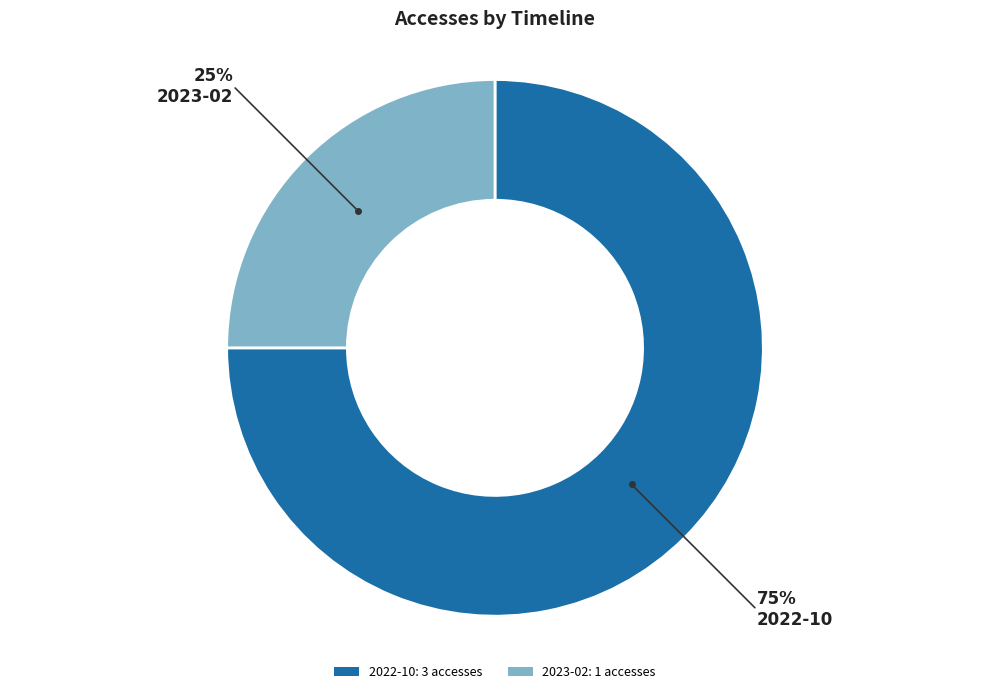

Do 2022-10: 3 accesses and 2023-02: 1 accesses together represent more than half of the pie?

Yes